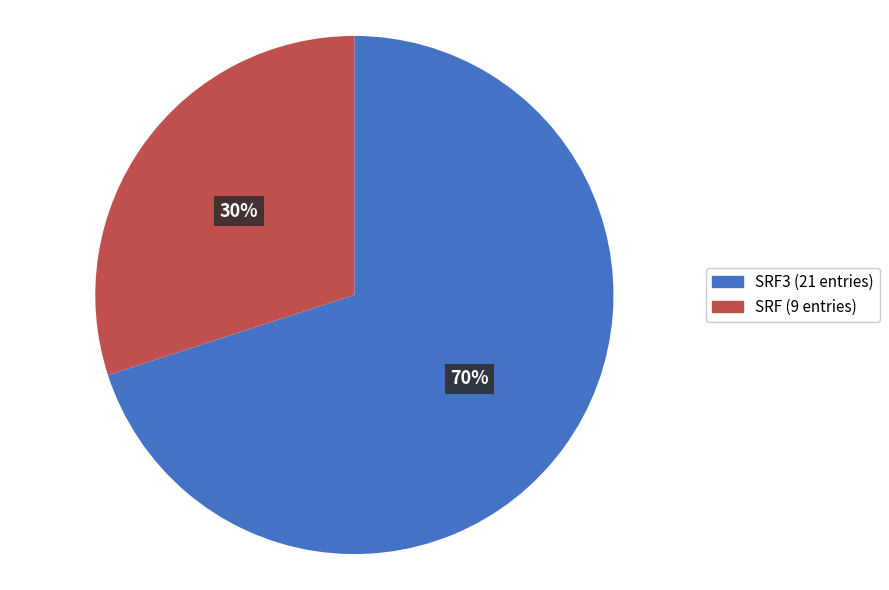

How many segments does this pie chart have?

2